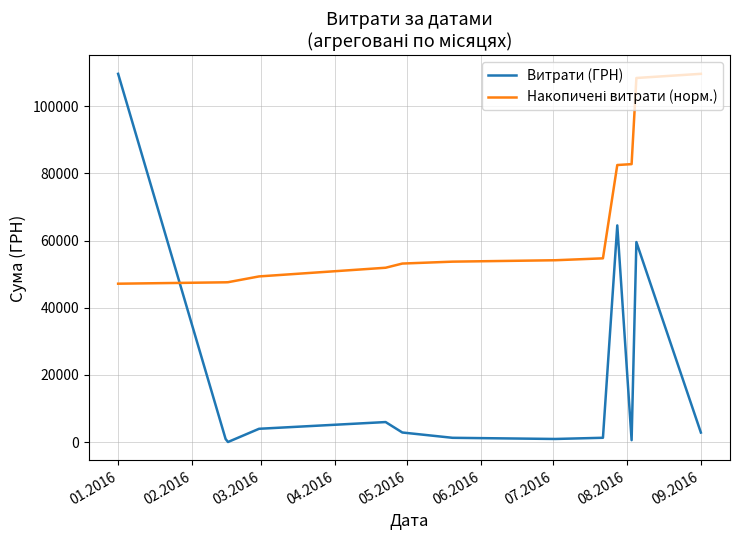

Which series has the largest range (max minus min)?

Витрати (ГРН)